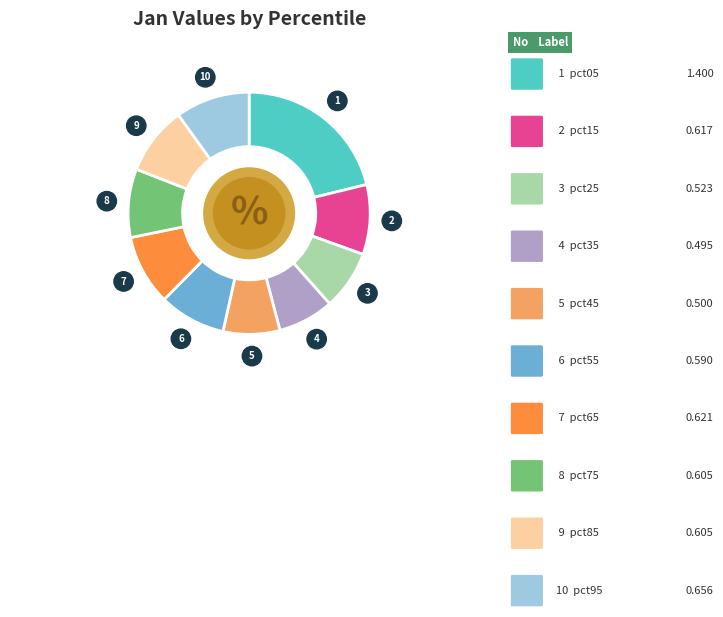

Is there any slice that represents more than half of the pie?

No